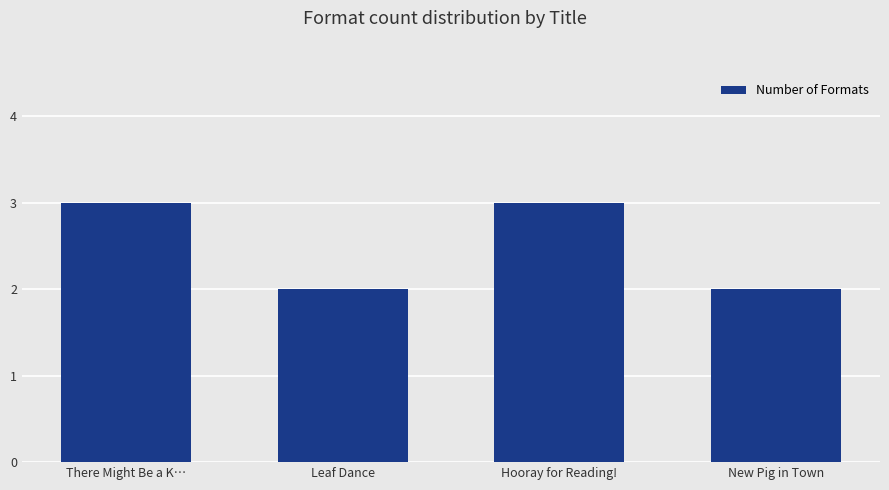

What is the value of the 3rd bar from the left?

3